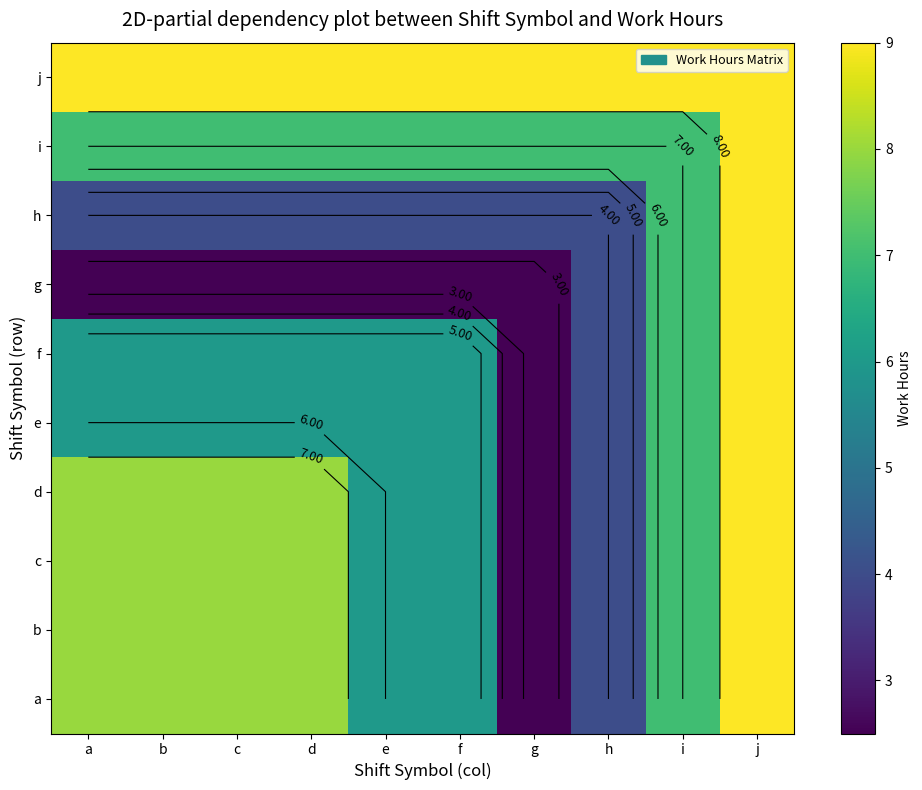

What is the sum of the e values at g and h?

6.5